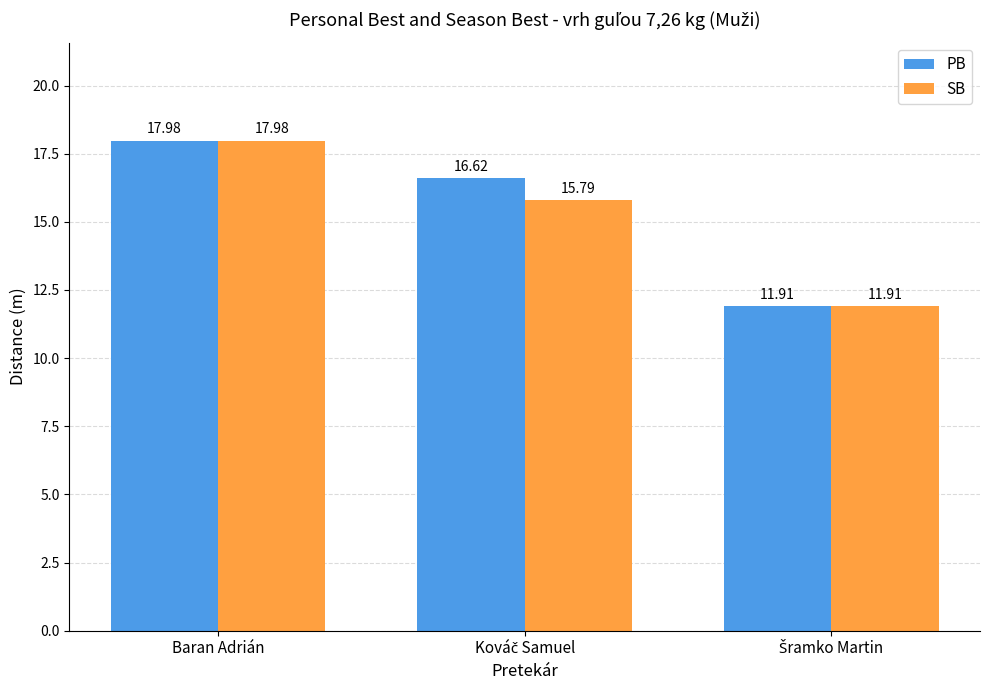

List the series in order of their overall mean, lowest first.

SB, PB